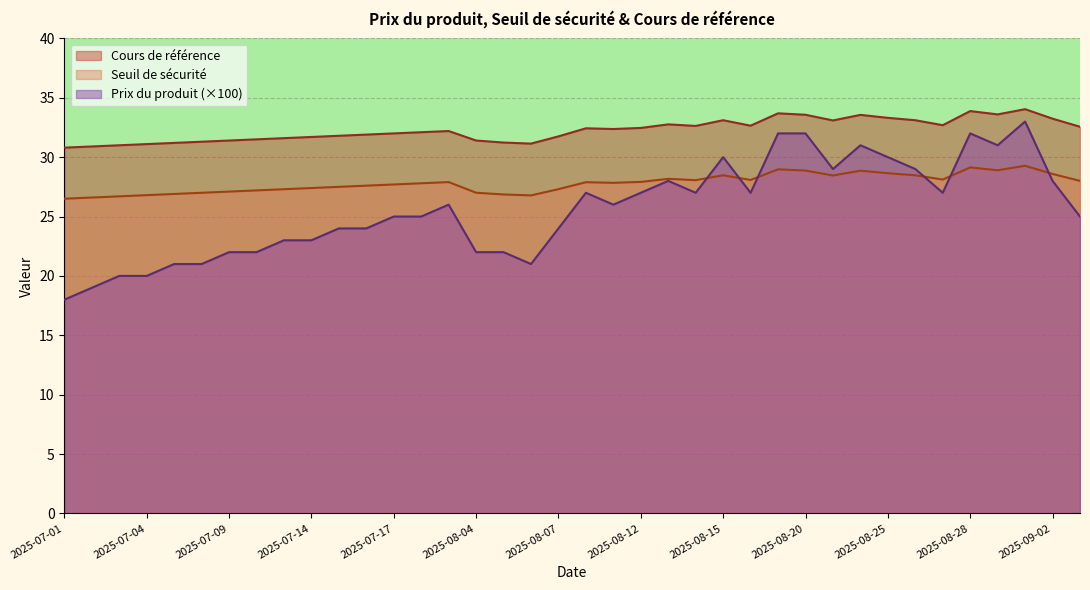

How many values in the Prix du produit series exceed 26?

17